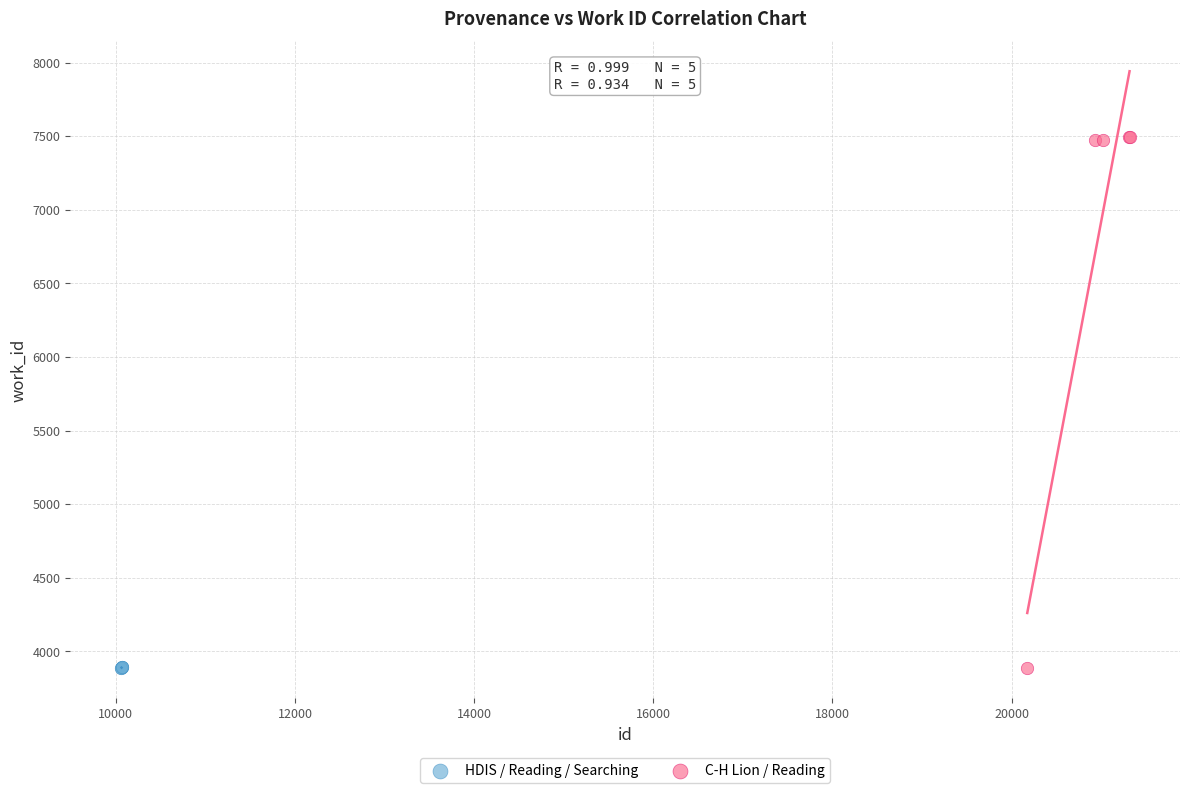

Which series contains the highest Y value?

C-H Lion / Reading